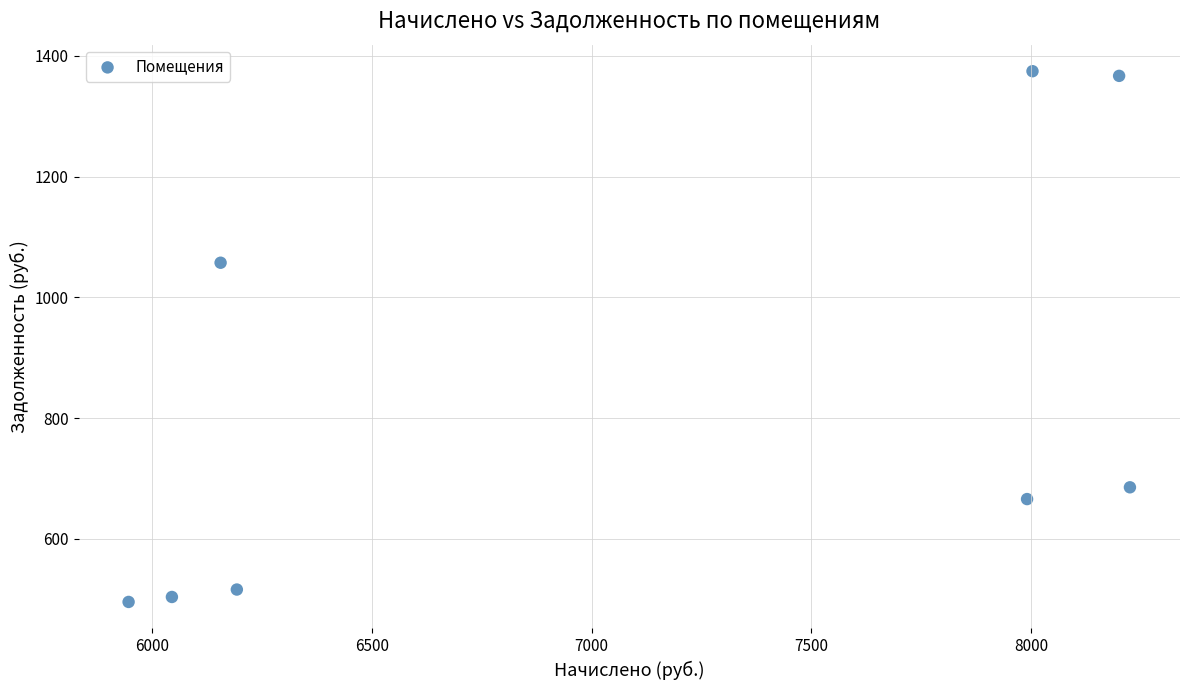

What is the average X value?

7094.8